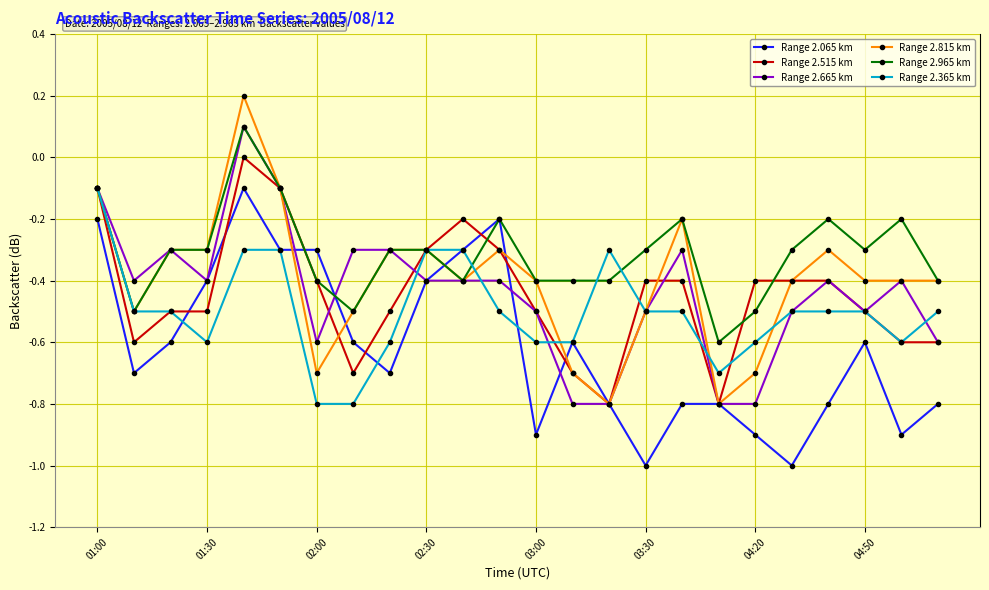

Which series has the widest spread of values?

Range 2.815 km